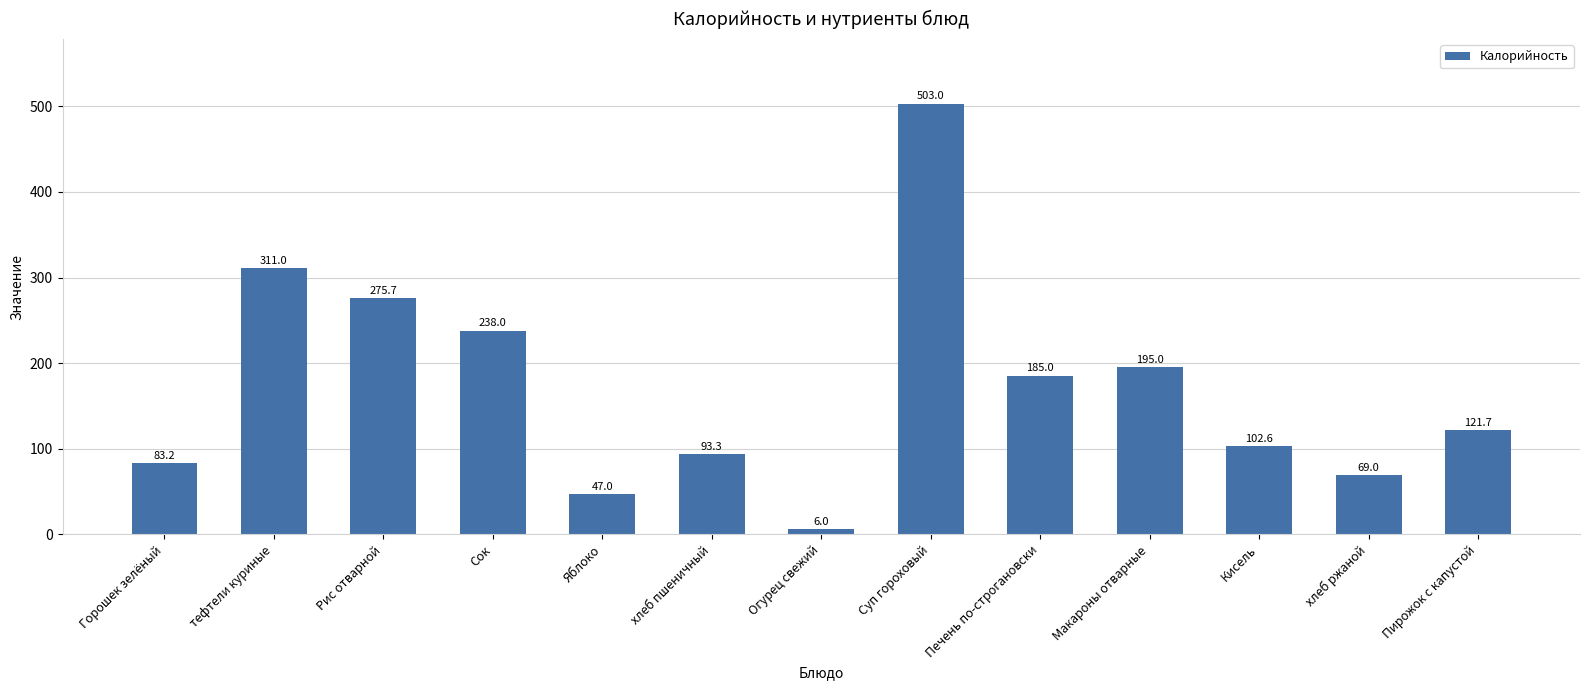

Does the chart contain stacked bars?

No